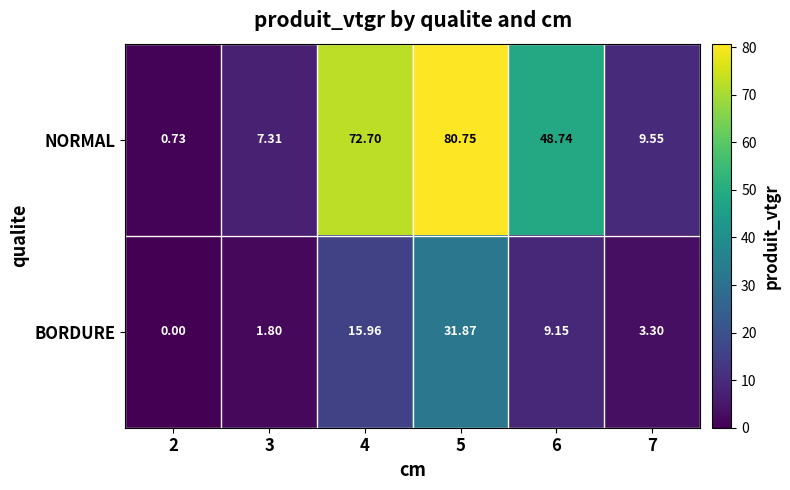

List the series in order of their overall mean, lowest first.

BORDURE, NORMAL